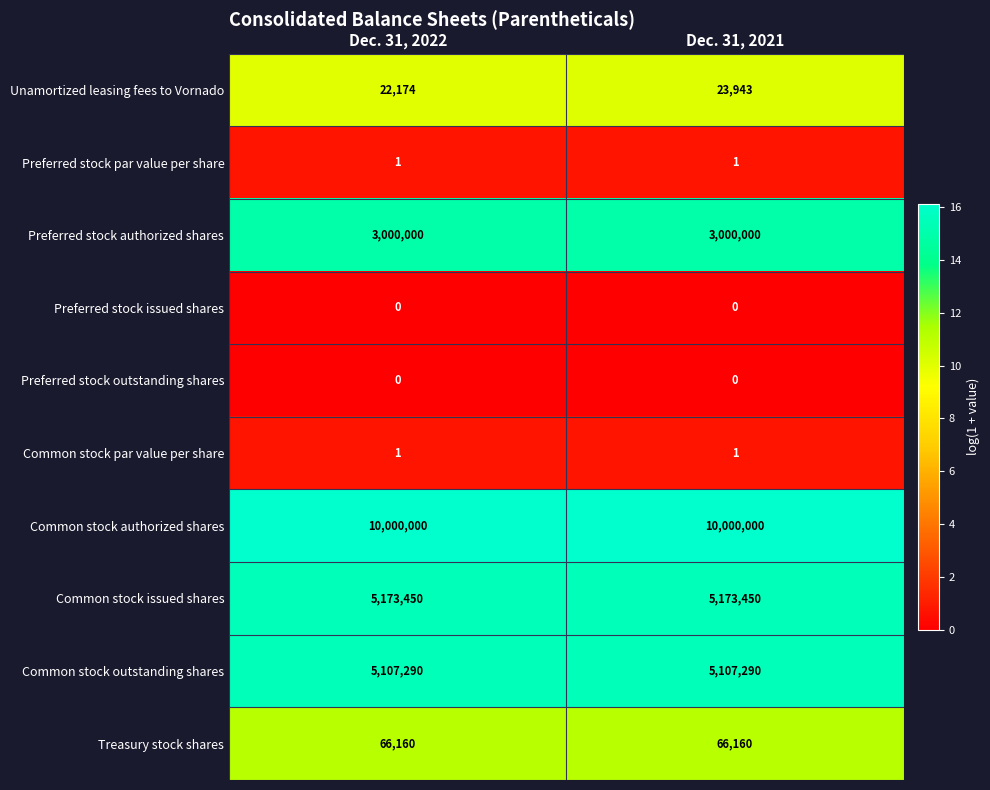

Which series has the largest total across all categories?

Common stock authorized shares